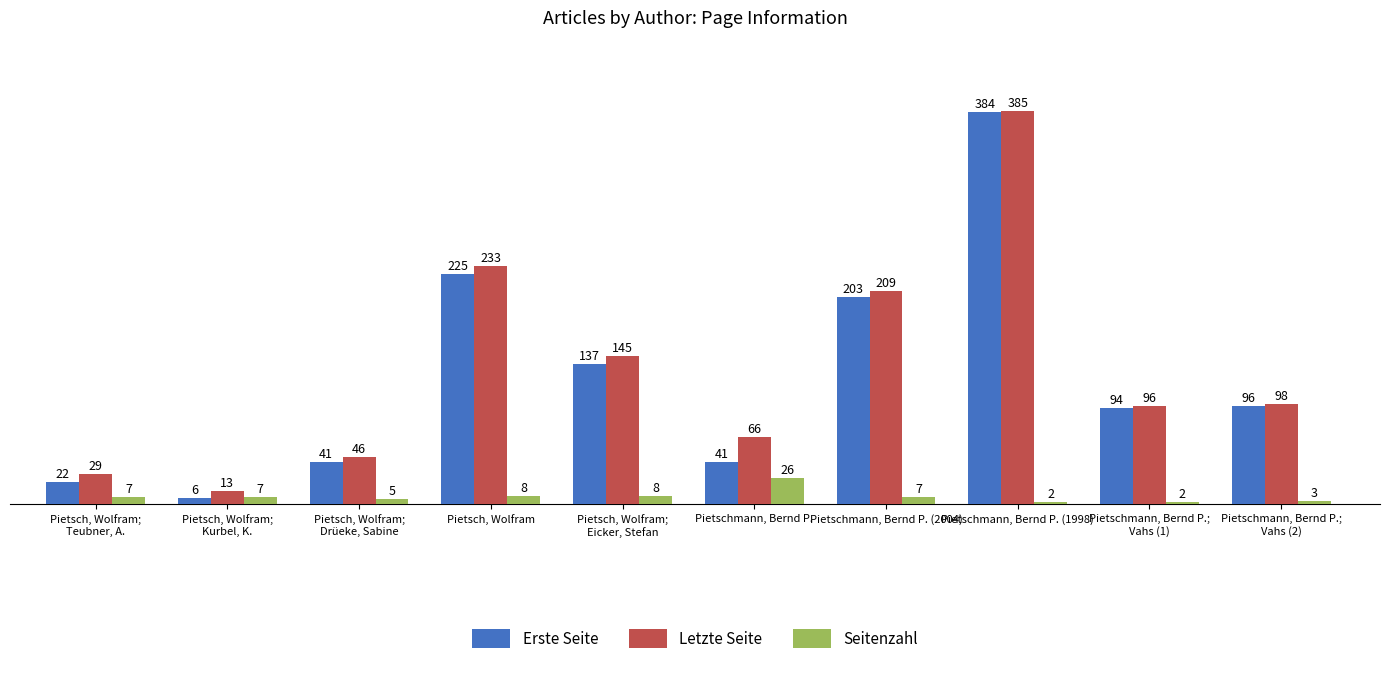

Which category has the highest value across all series?

Pietschmann, Bernd P. (1998)